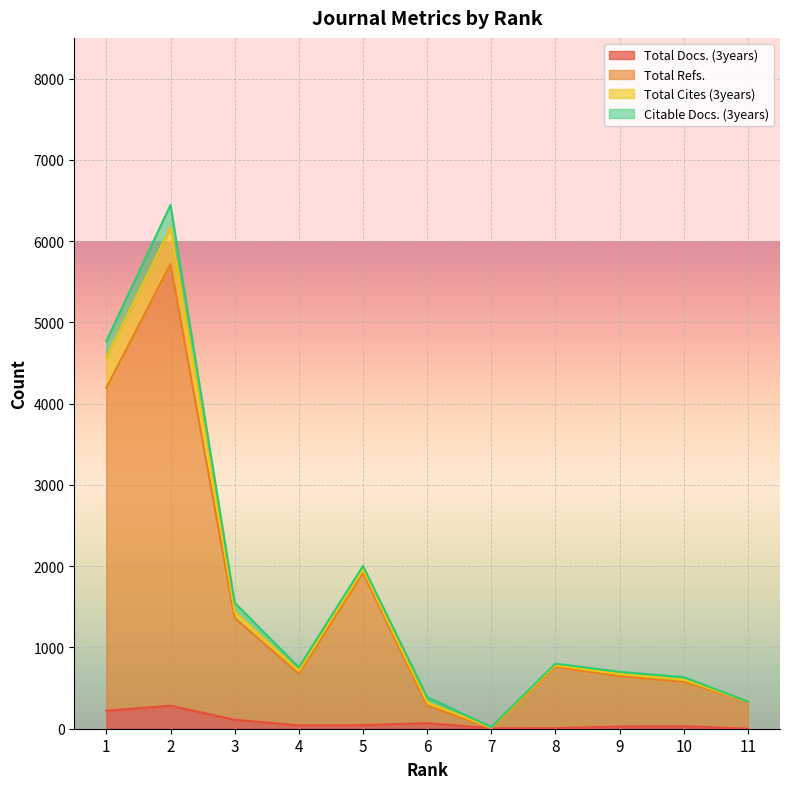

What is the value of the Total Refs. point at the 4th from the left?

675